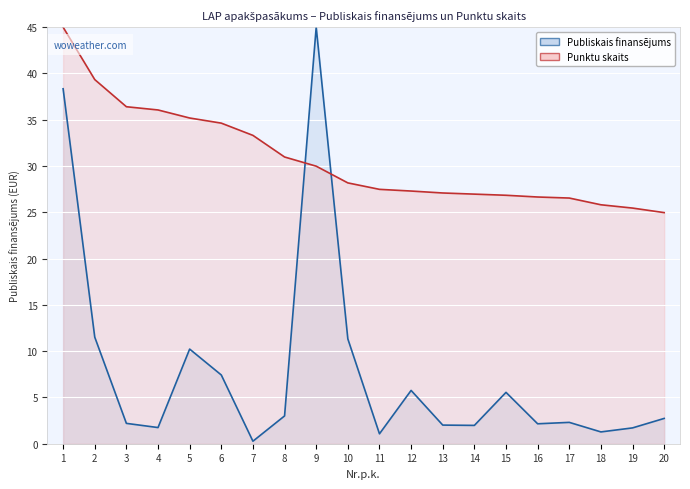

How many times do Publiskais finansējums and Punktu skaits cross each other?

2